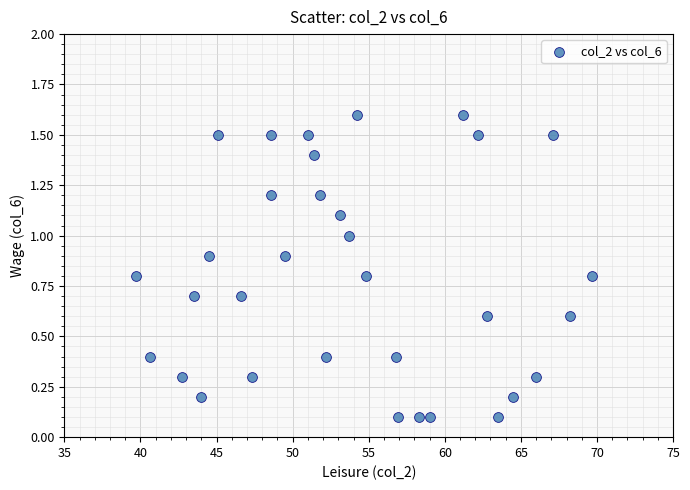

What is the range of Y values (max minus min)?

1.5